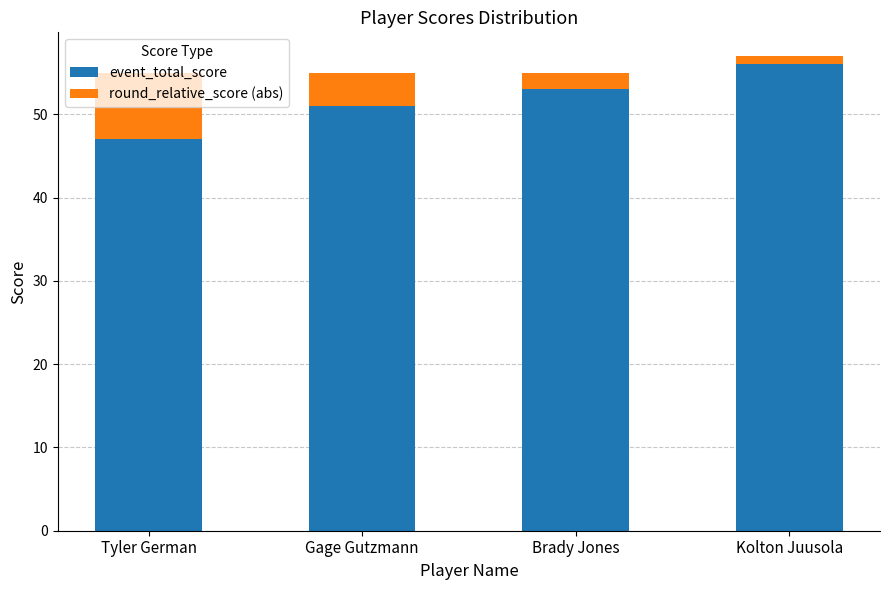

Are the bars horizontal?

No